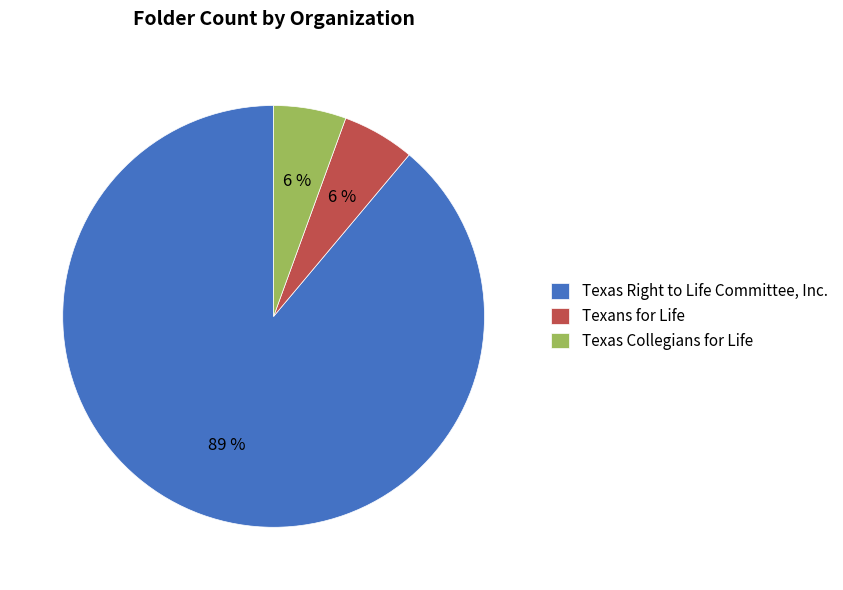

Count the number of slices in the pie.

3